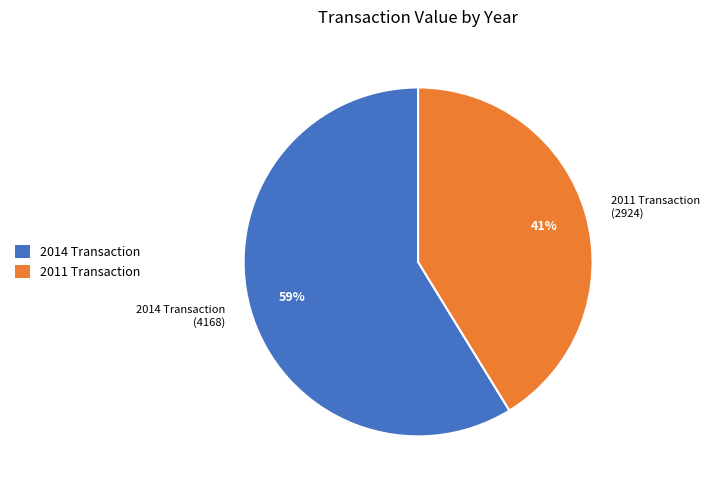

What is the largest slice in the pie chart?

2014 Transaction